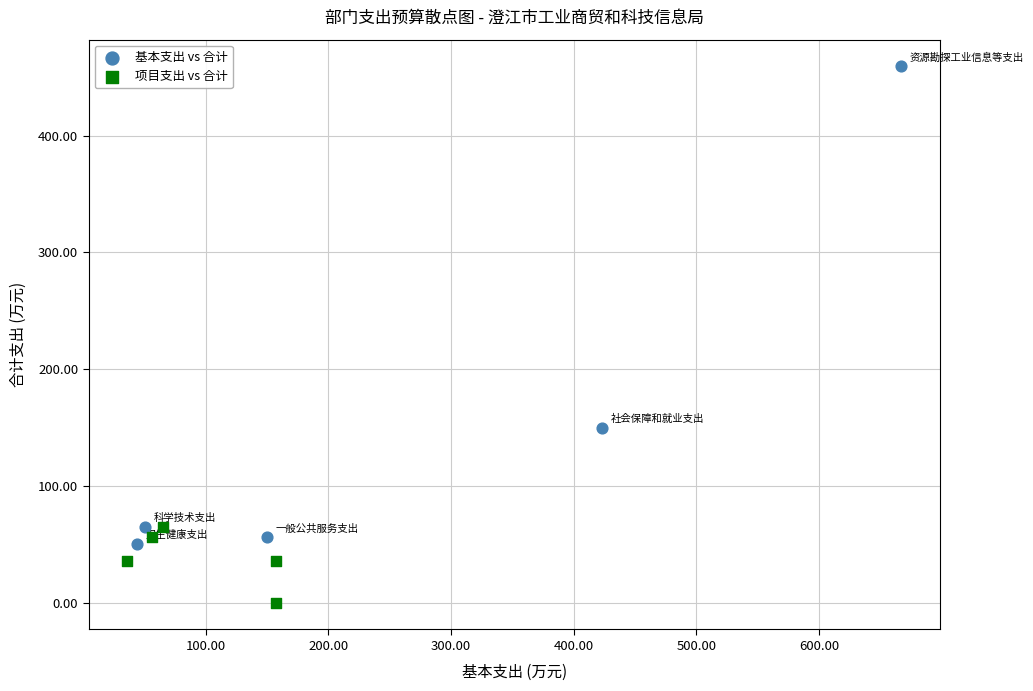

What are all the series names shown in the legend?

基本支出 vs 合计, 项目支出 vs 合计